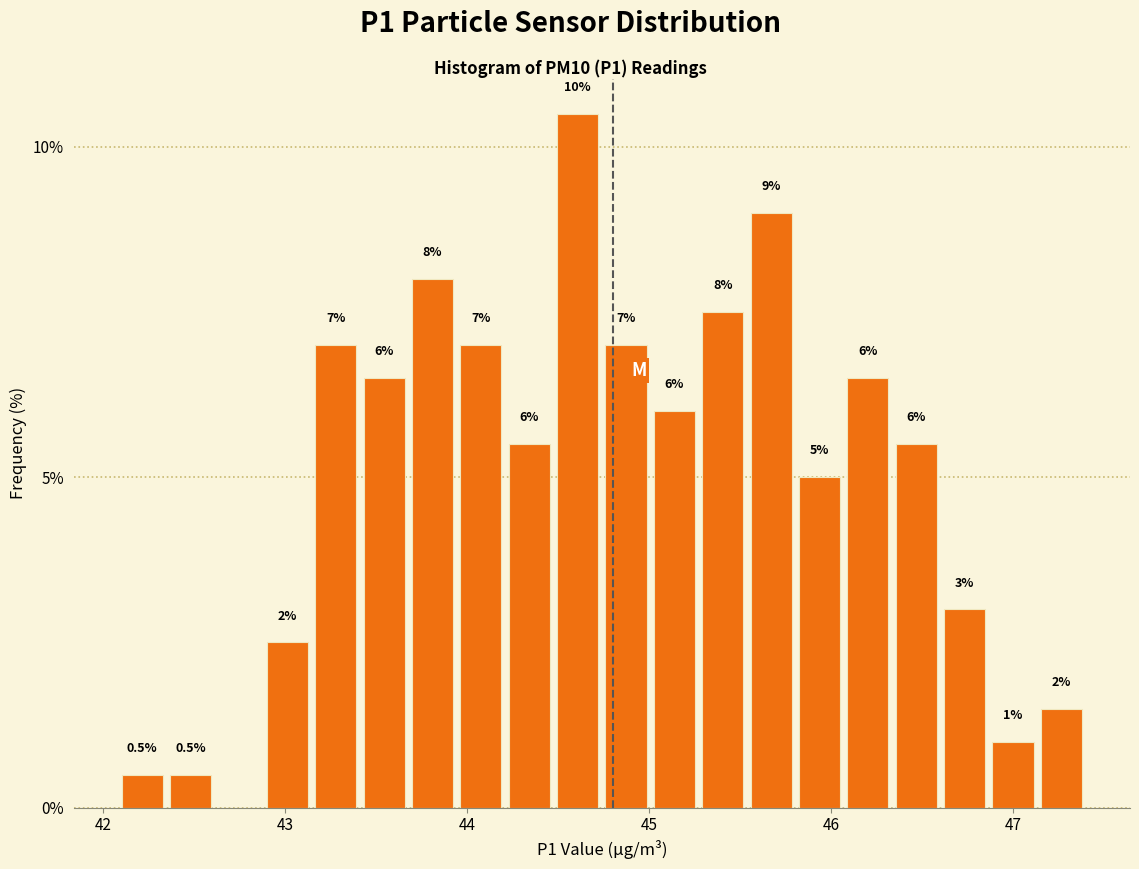

Read against the x-axis, roughly where is the centre of the tallest bar?

44.6